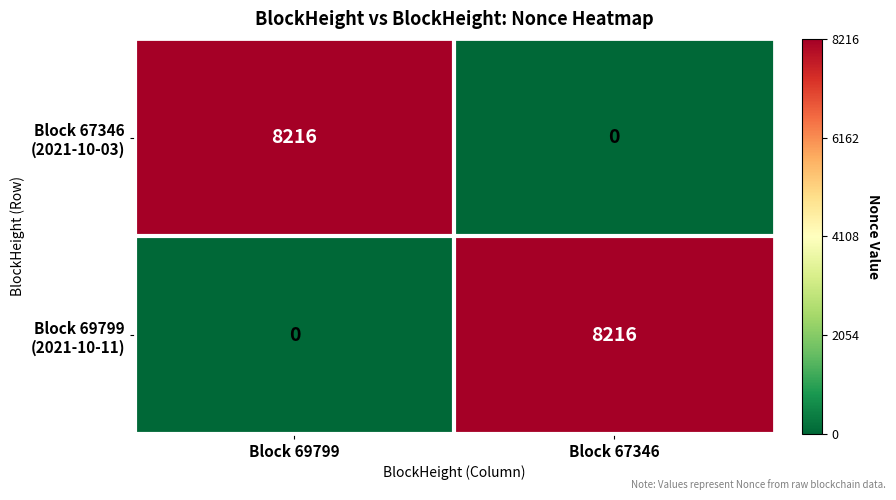

What is the total value across all series at Block 69799?

8216